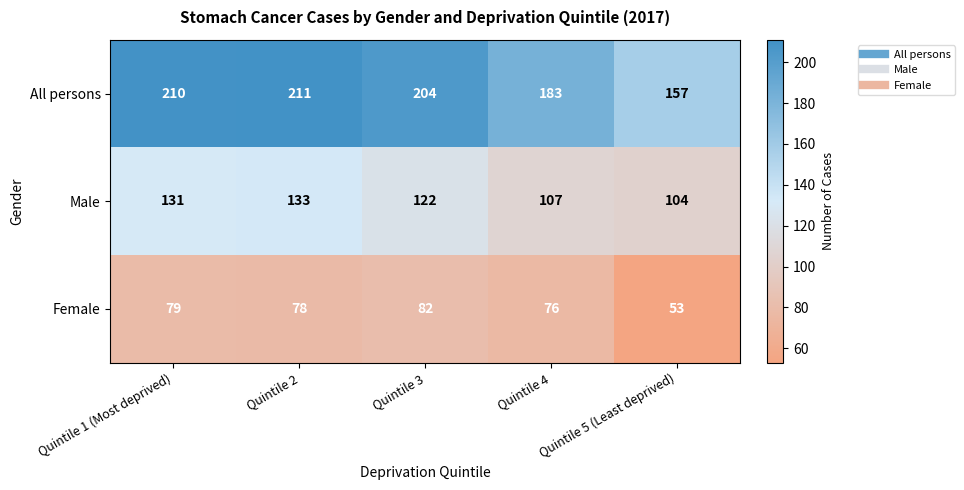

Which series has the largest total across all categories?

All persons